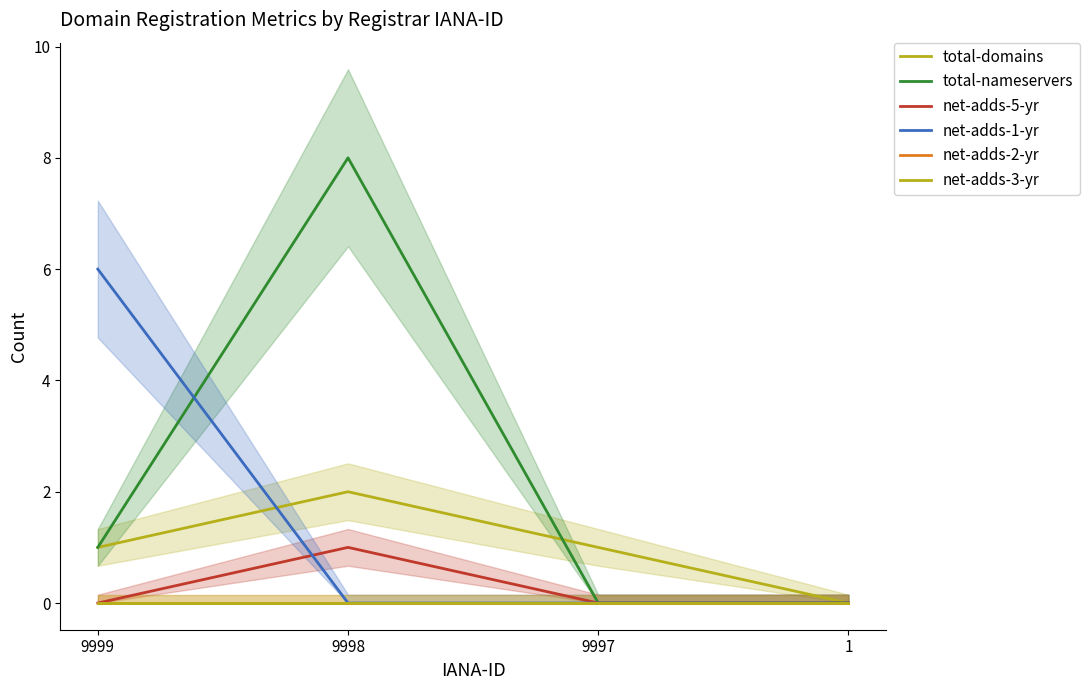

True or false: net-adds-2-yr has more than 0 points higher than both neighbors.

False